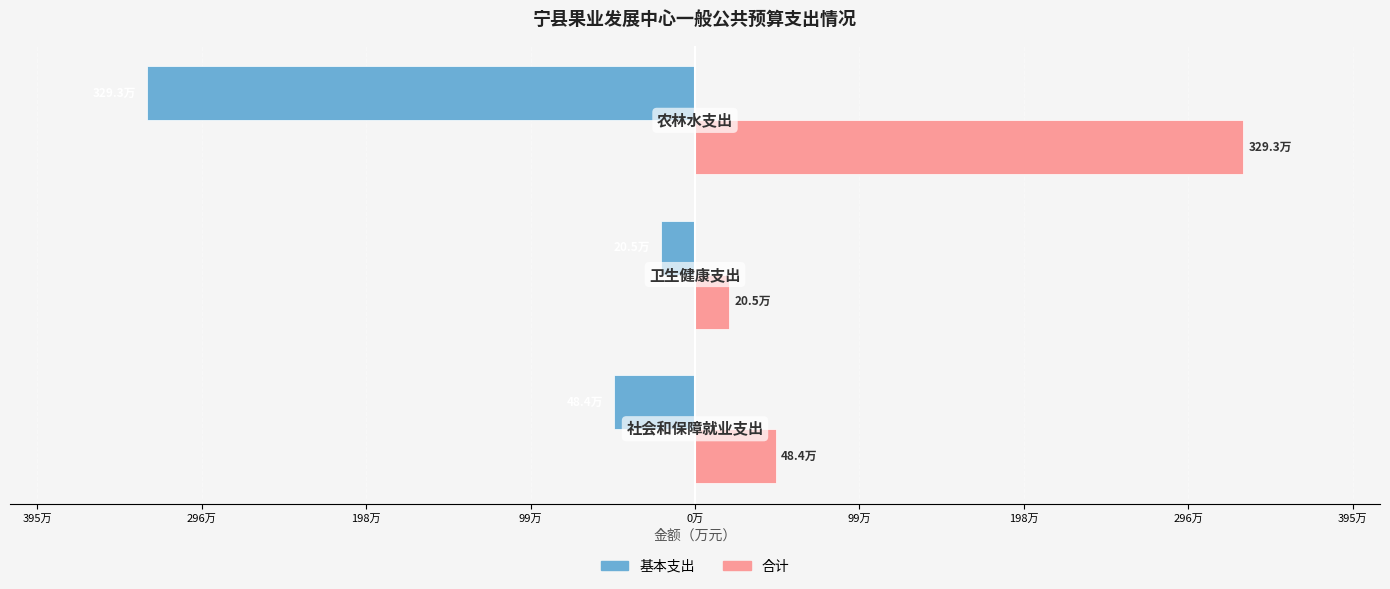

What are all the series names shown in the legend?

基本支出, 合计